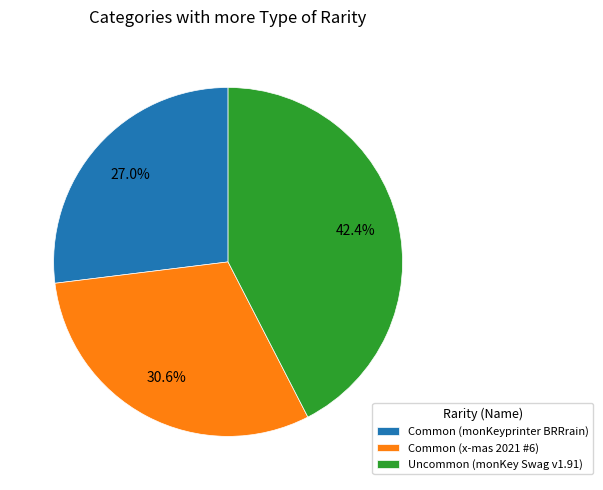

The Uncommon (monKey Swag v1.91) slice represents 56% of the pie. True or false?

False